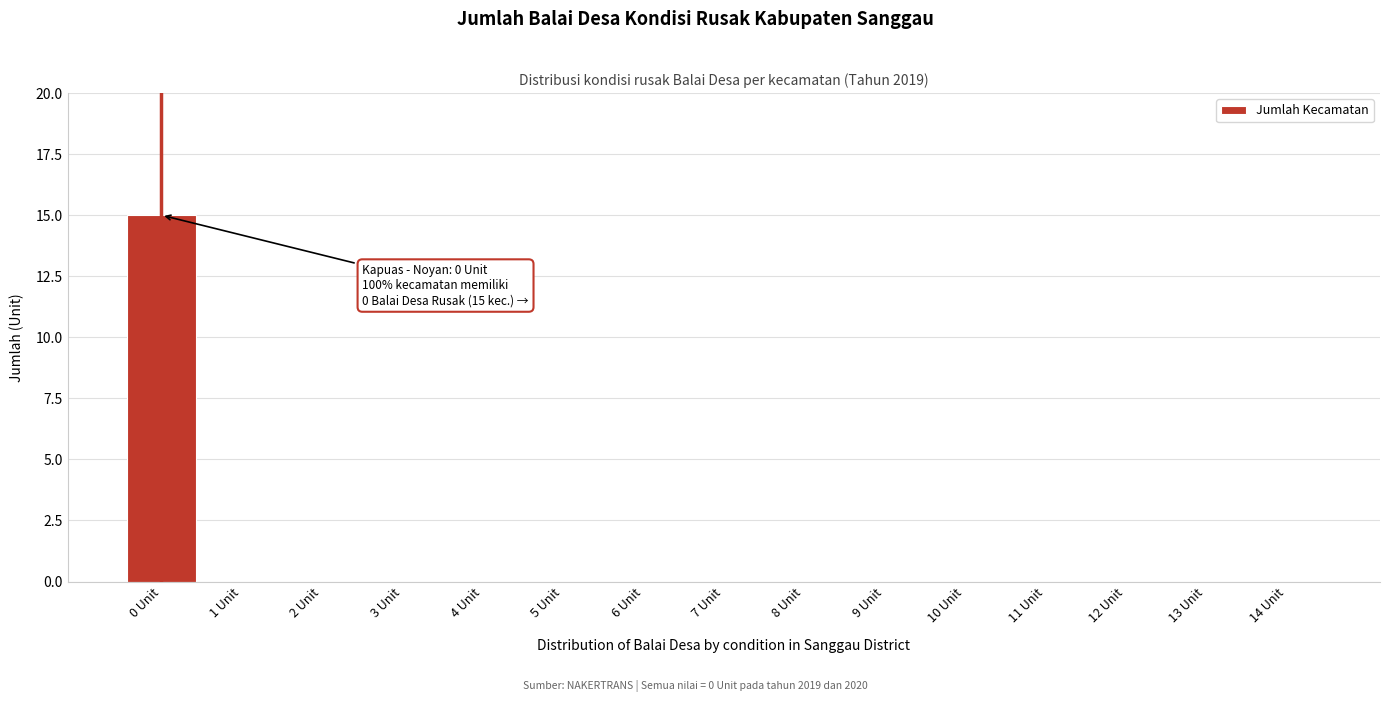

Reading left to right, list all the values displayed in this chart.

0 Unit=15	1 Unit=0	2 Unit=0	3 Unit=0	4 Unit=0	5 Unit=0	6 Unit=0	7 Unit=0	8 Unit=0	9 Unit=0	10 Unit=0	11 Unit=0	12 Unit=0	13 Unit=0	14 Unit=0